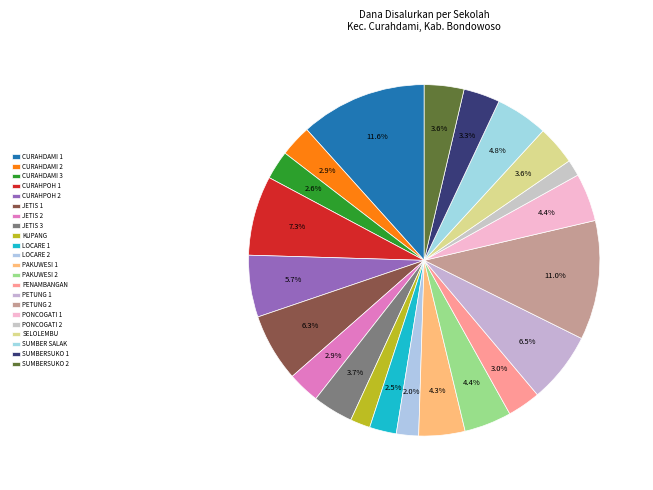

Is there any slice that represents more than half of the pie?

No